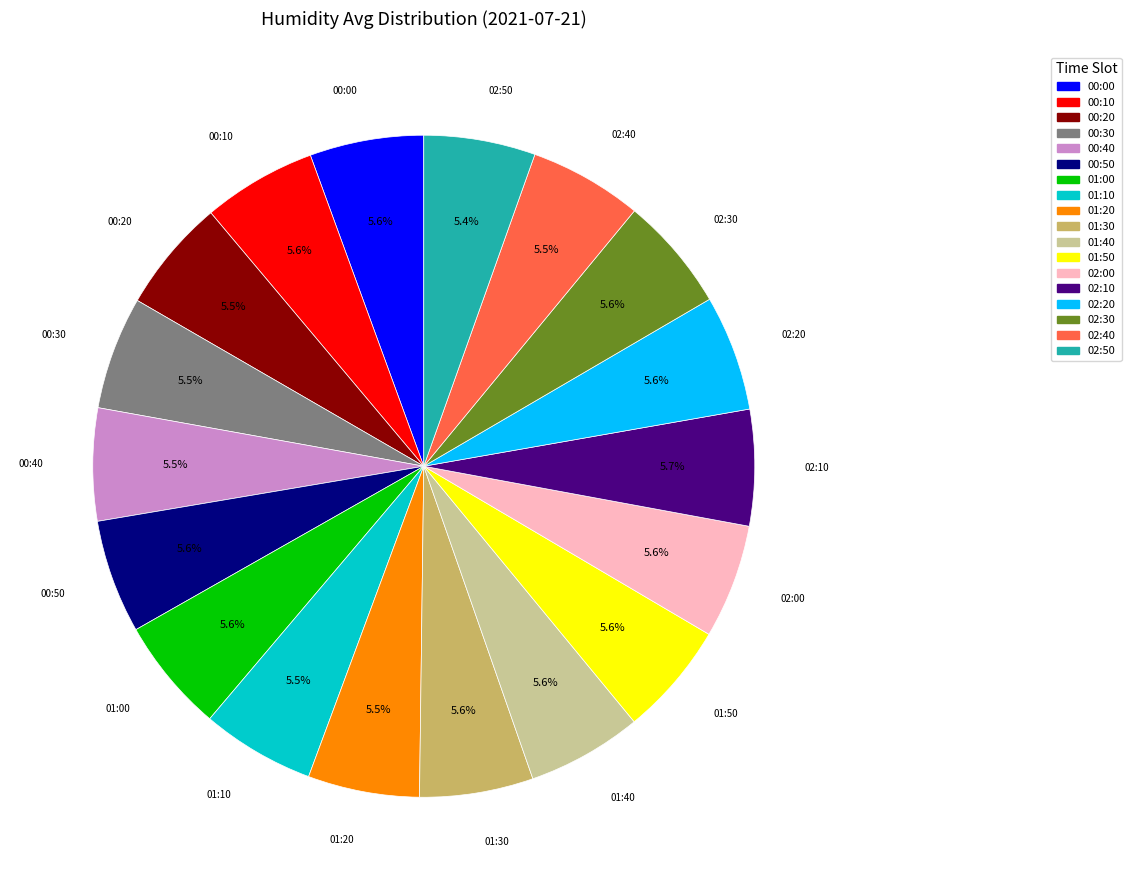

To the nearest percent, what portion does 02:30 represent?

6%